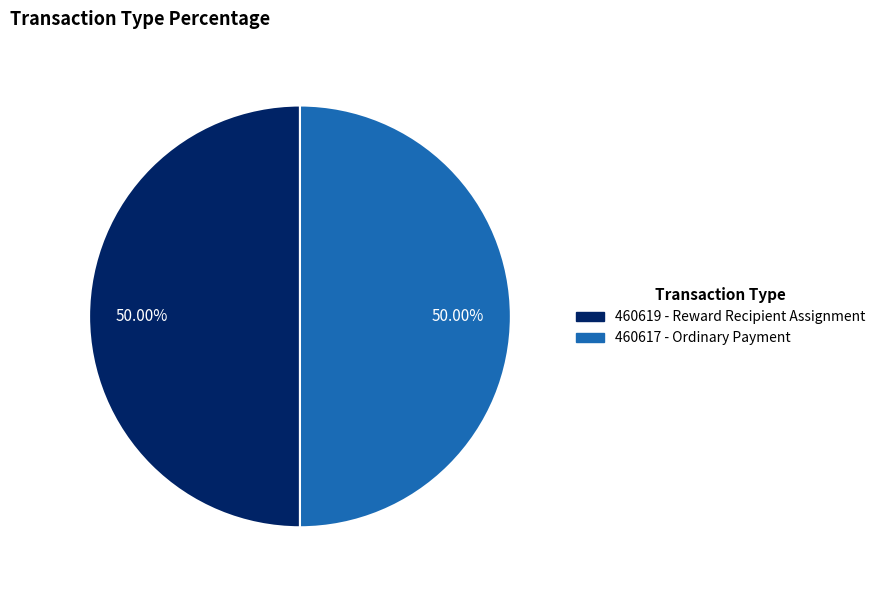

To the nearest percent, what is the combined percentage of 460619 and 460617?

100%